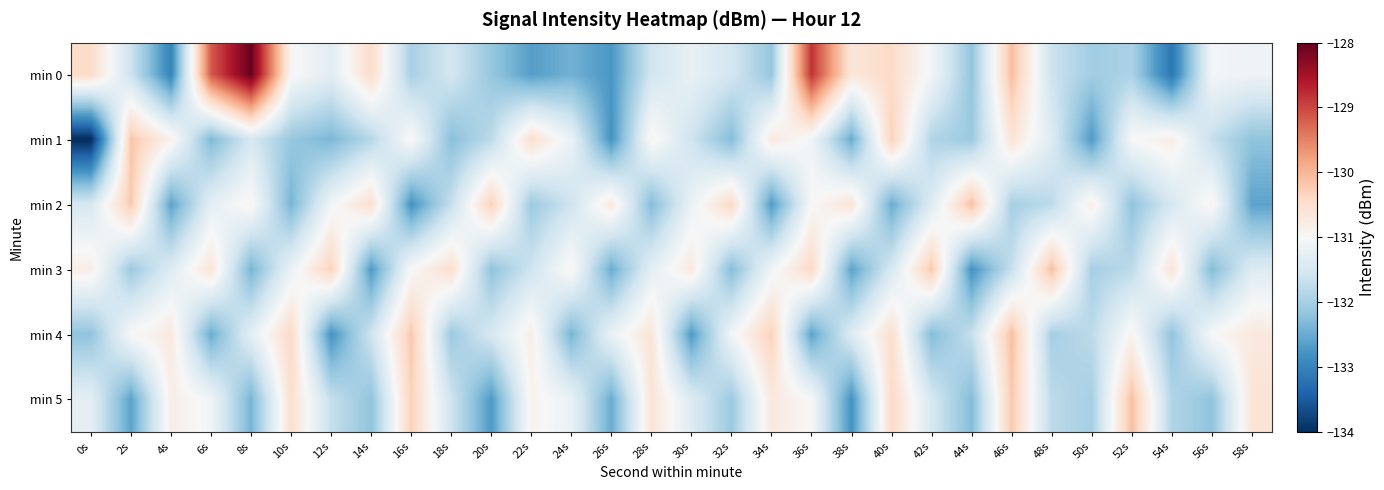

Reading left to right, list all the values displayed in this chart.

min 0: 0s=-130.4	2s=-131.6	4s=-133.0	6s=-129.2	8s=-128.0	10s=-131.0	12s=-131.3	14s=-130.5	16s=-132.0	18s=-131.5	20s=-132.1	22s=-132.7	24s=-132.4	26s=-132.7	28s=-131.6	30s=-131.2	32s=-131.5	34s=-132.2	36s=-128.8	38s=-130.6	40s=-130.4	42s=-131.1	44s=-132.2	46s=-130.1	48s=-131.6	50s=-132.0	52s=-132.0	54s=-133.2	56s=-131.1	58s=-131.1
min 1: 0s=-134.0	2s=-130.2	4s=-130.8	6s=-132.3	8s=-131.5	10s=-132.1	12s=-132.4	14s=-131.9	16s=-130.9	18s=-132.3	20s=-131.8	22s=-130.5	24s=-131.2	26s=-132.8	28s=-130.9	30s=-131.6	32s=-132.3	34s=-130.7	36s=-131.1	38s=-132.5	40s=-130.3	42s=-131.9	44s=-132.1	46s=-130.6	48s=-131.4	50s=-132.7	52s=-131.0	54s=-130.8	56s=-131.7	58s=-132.2
min 2: 0s=-131.5	2s=-130.2	4s=-132.6	6s=-131.3	8s=-130.9	10s=-132.4	12s=-131.1	14s=-130.5	16s=-132.8	18s=-131.7	20s=-130.3	22s=-132.1	24s=-131.6	26s=-130.7	28s=-132.3	30s=-131.2	32s=-130.4	34s=-132.7	36s=-131.0	38s=-130.6	40s=-132.5	42s=-131.4	44s=-130.1	46s=-132.0	48s=-131.8	50s=-130.8	52s=-132.2	54s=-131.5	56s=-130.9	58s=-132.6
min 3: 0s=-130.8	2s=-132.1	4s=-131.4	6s=-130.6	8s=-132.4	10s=-131.2	12s=-130.3	14s=-132.7	16s=-131.0	18s=-130.5	20s=-132.2	22s=-131.6	24s=-130.9	26s=-132.5	28s=-131.3	30s=-130.7	32s=-132.3	34s=-131.1	36s=-130.4	38s=-132.6	40s=-131.5	42s=-130.2	44s=-132.8	46s=-131.7	48s=-130.1	50s=-132.0	52s=-131.8	54s=-130.6	56s=-132.3	58s=-131.4
min 4: 0s=-132.2	2s=-131.0	4s=-130.7	6s=-132.5	8s=-131.3	10s=-130.4	12s=-132.8	14s=-131.6	16s=-130.2	18s=-132.1	20s=-131.5	22s=-130.8	24s=-132.4	26s=-131.2	28s=-130.6	30s=-132.7	32s=-131.1	34s=-130.3	36s=-132.6	38s=-131.4	40s=-130.5	42s=-132.3	44s=-131.7	46s=-130.1	48s=-132.0	50s=-131.8	52s=-130.9	54s=-132.2	56s=-131.0	58s=-130.7
min 5: 0s=-131.3	2s=-132.6	4s=-130.8	6s=-131.1	8s=-132.4	10s=-130.5	12s=-131.7	14s=-132.2	16s=-130.3	18s=-131.6	20s=-132.7	22s=-130.9	24s=-131.2	26s=-132.5	28s=-130.6	30s=-131.4	32s=-132.1	34s=-130.7	36s=-131.0	38s=-132.8	40s=-130.4	42s=-131.5	44s=-132.3	46s=-130.2	48s=-131.8	50s=-132.0	52s=-130.1	54s=-131.9	56s=-132.2	58s=-130.6